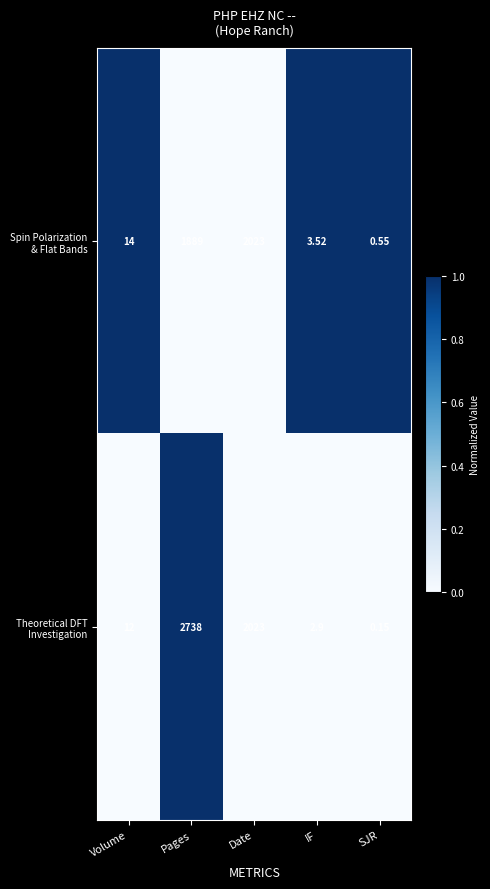

At which category is the sum across all series the highest?

Pages